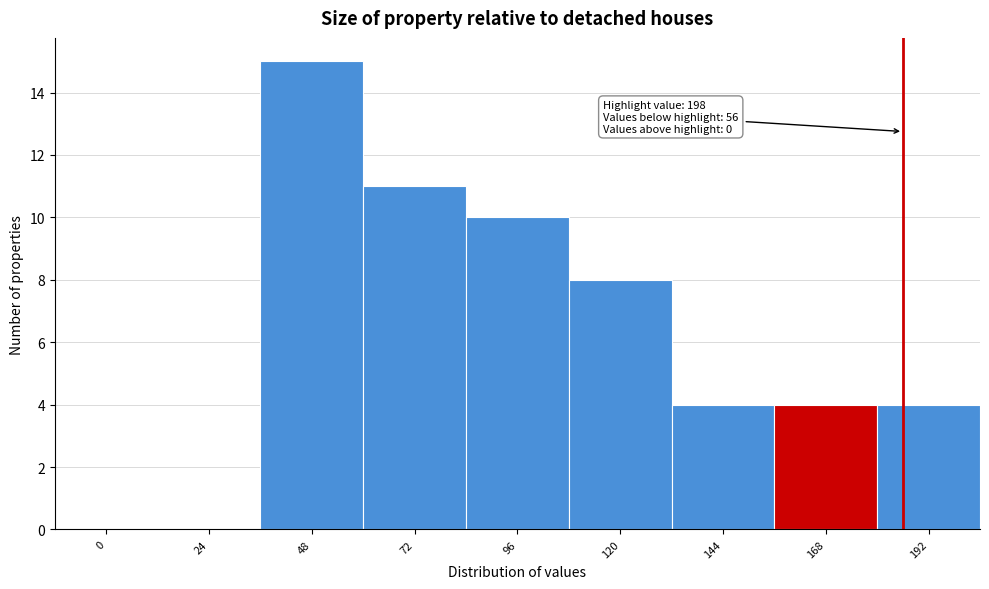

Reading left to right, what are all the values shown in this chart?

0=0	24=0	48=15	72=11	96=10	120=8	144=4	168=4	192=4